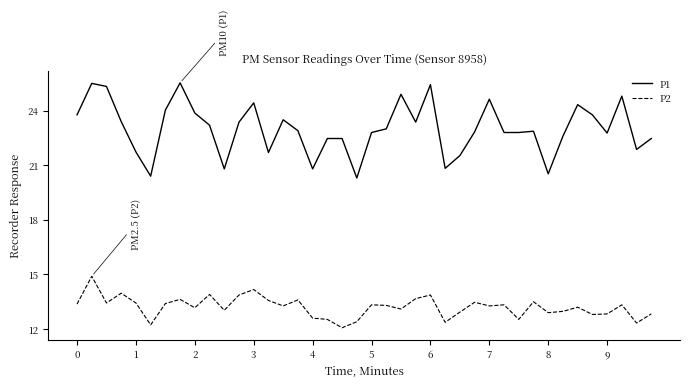

Rank the series by their average value, from highest to lowest.

P1, P2